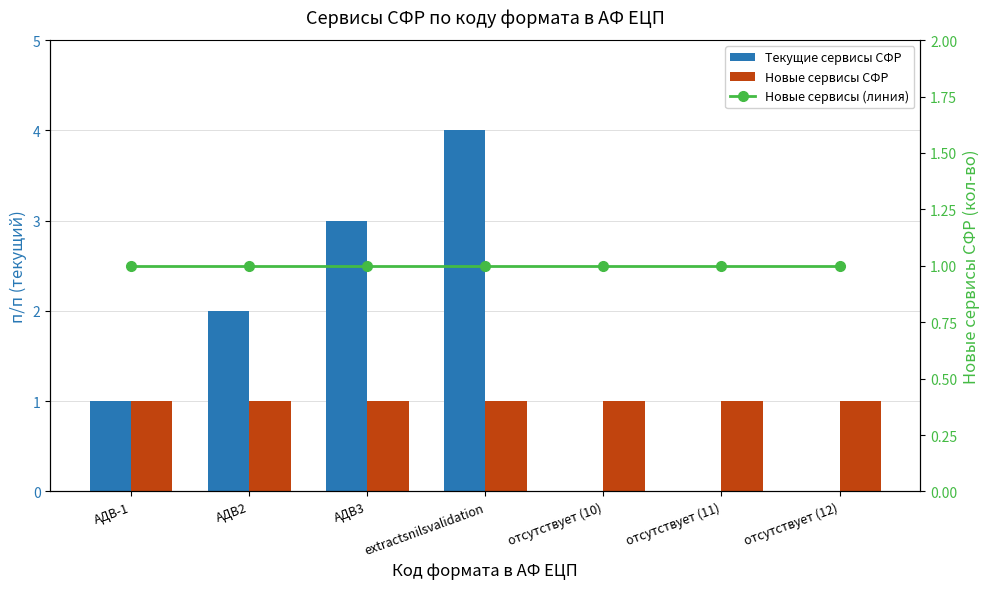

What is the total value across all series at АДВ3?

5